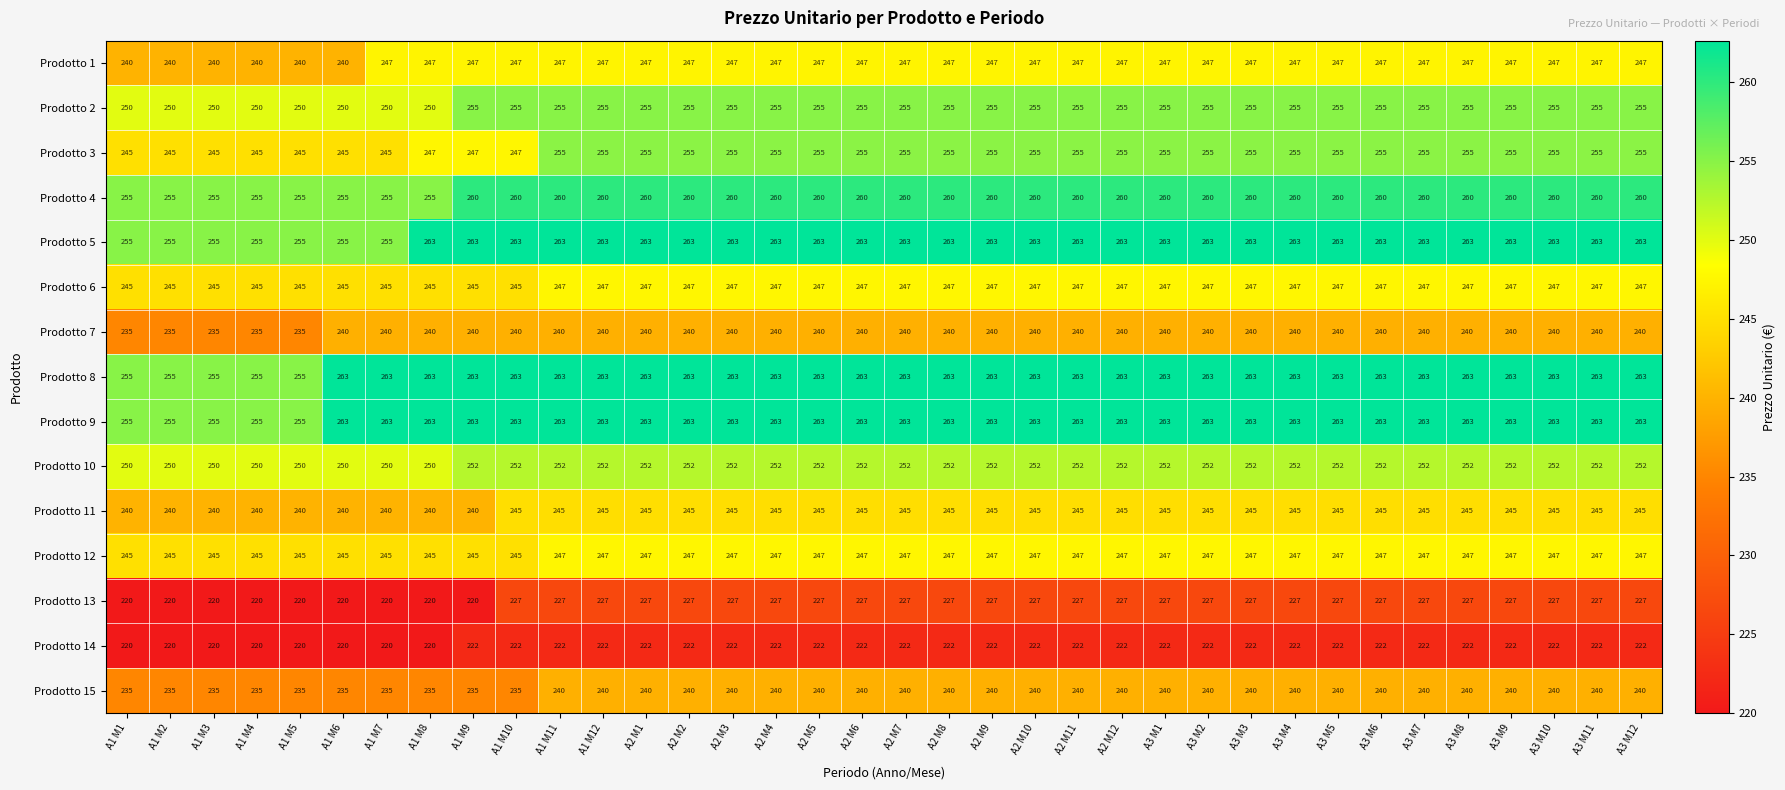

How many Prodotto 6 values are between 245 and 247?

36